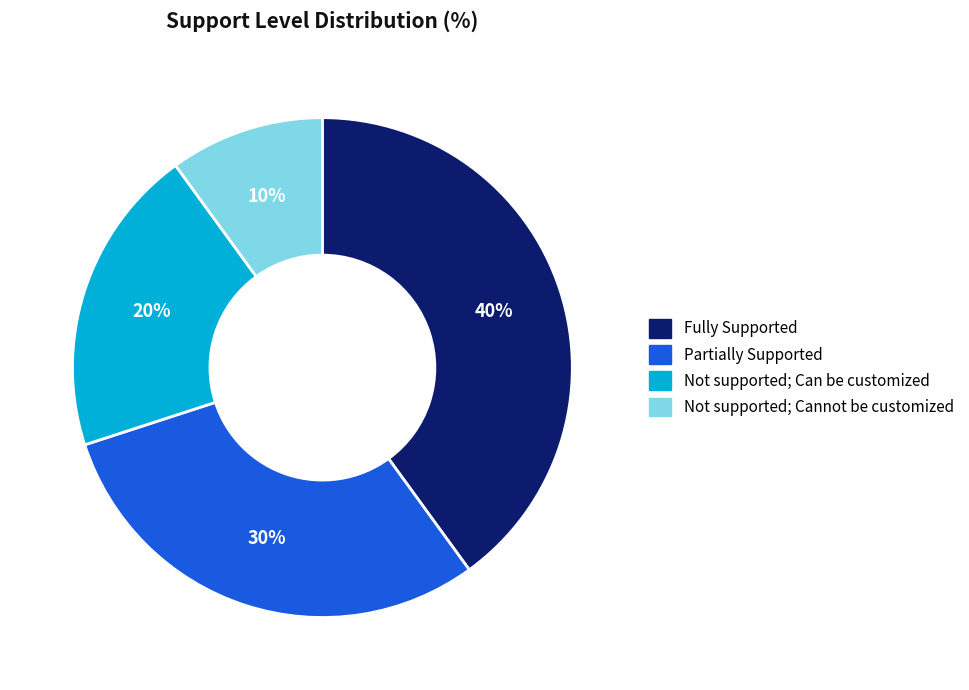

Which has a higher value, Not supported; Can be customized or Fully Supported?

Fully Supported